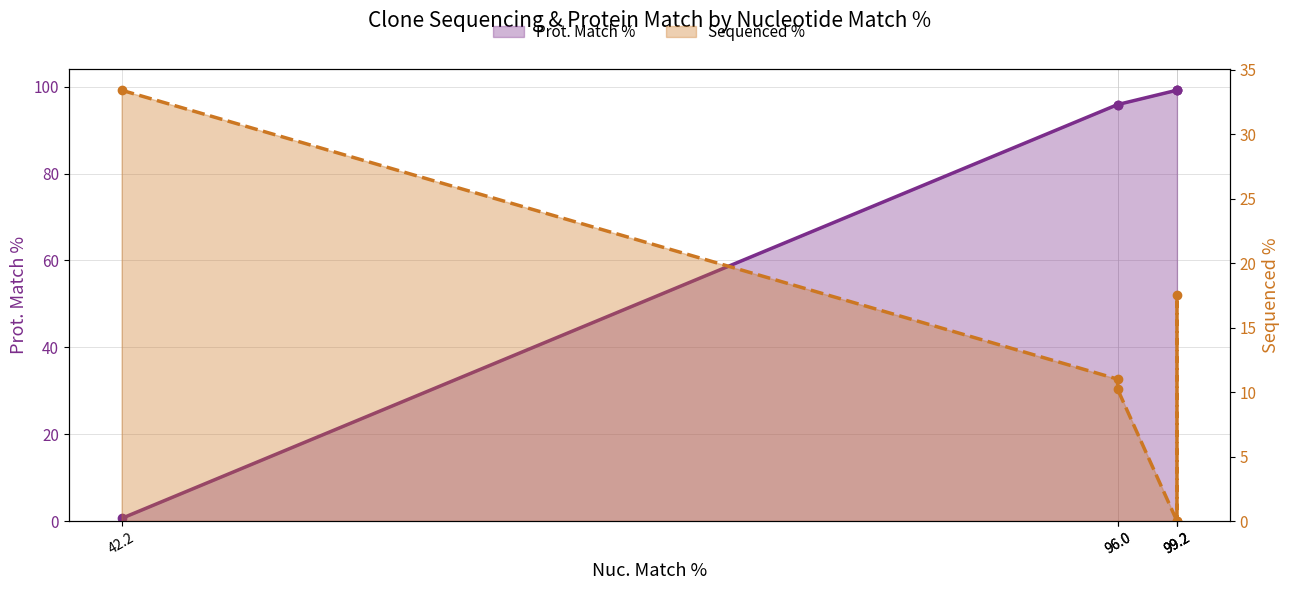

Where do Sequenced % and Prot. Match % first cross each other?

42.2 and 96.0